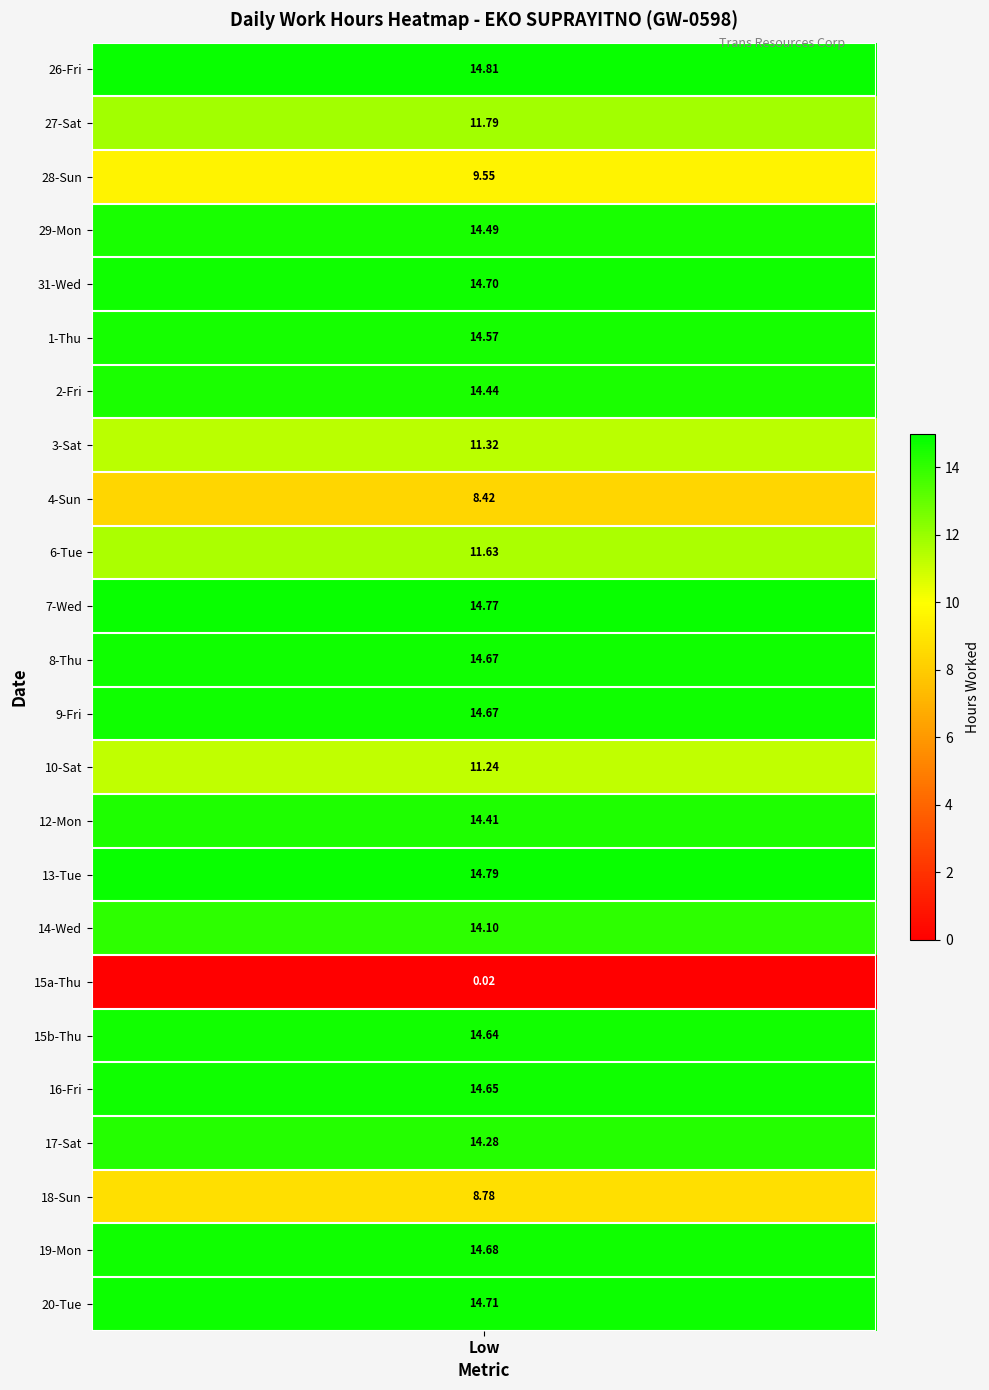

How many values in the 17 series exceed 0?

1